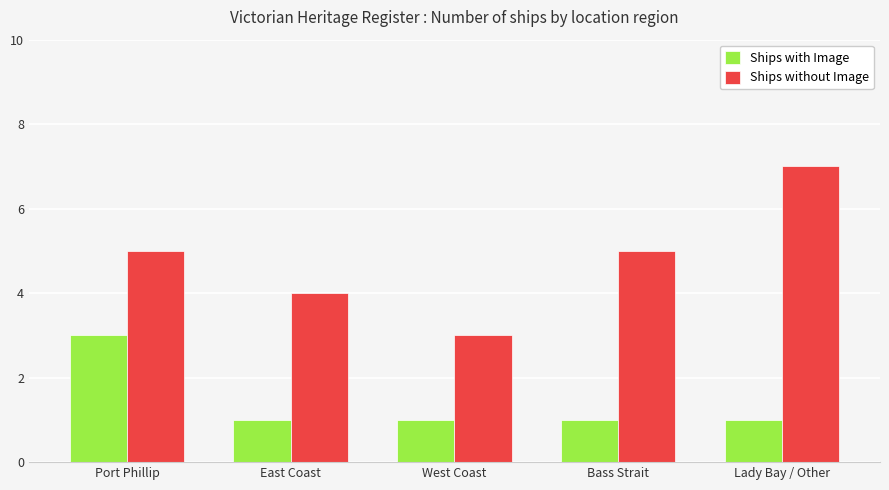

What are all the series names shown in the legend?

Ships with Image, Ships without Image